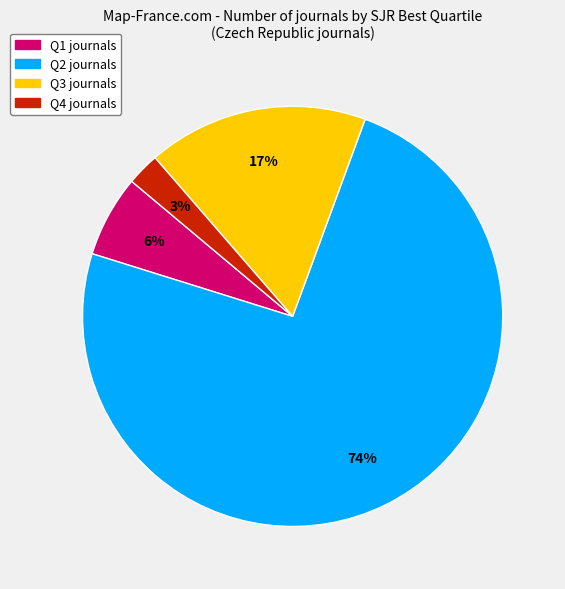

The Q2 slice represents 88% of the pie. True or false?

False